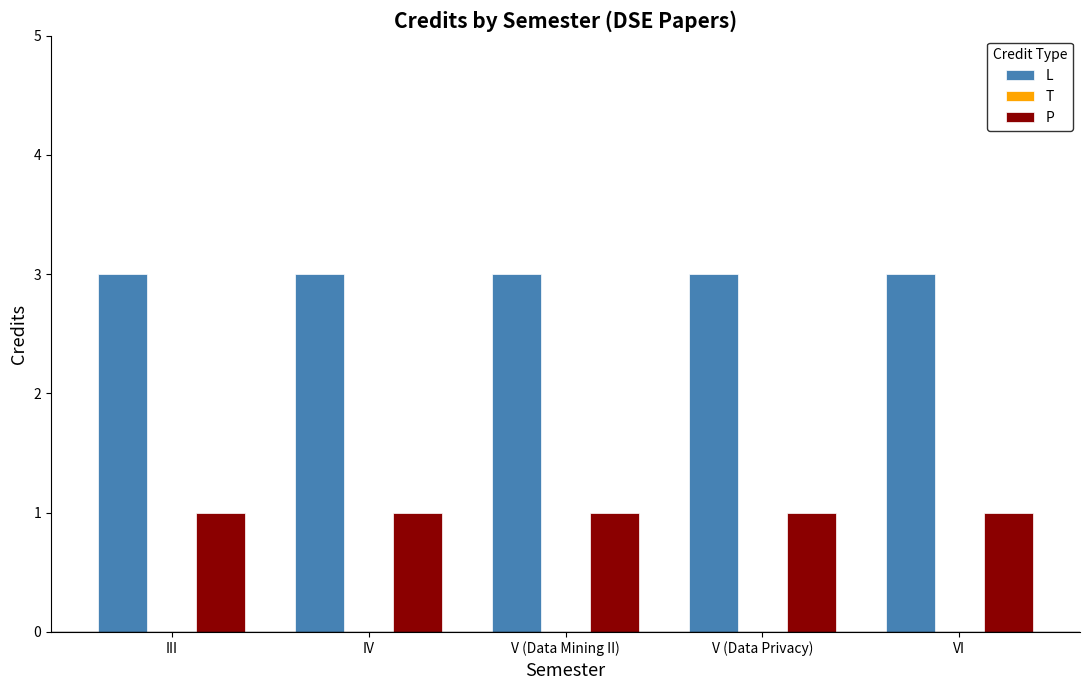

List the series in order of their peak value, lowest first.

P, L